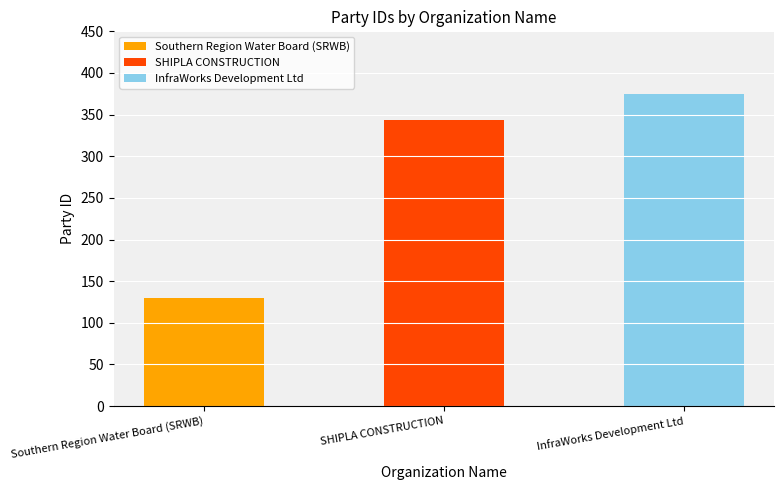

Reading left to right, extract all data points from this chart.

Southern Region Water Board (SRWB)=130	SHIPLA CONSTRUCTION=343	InfraWorks Development Ltd=375